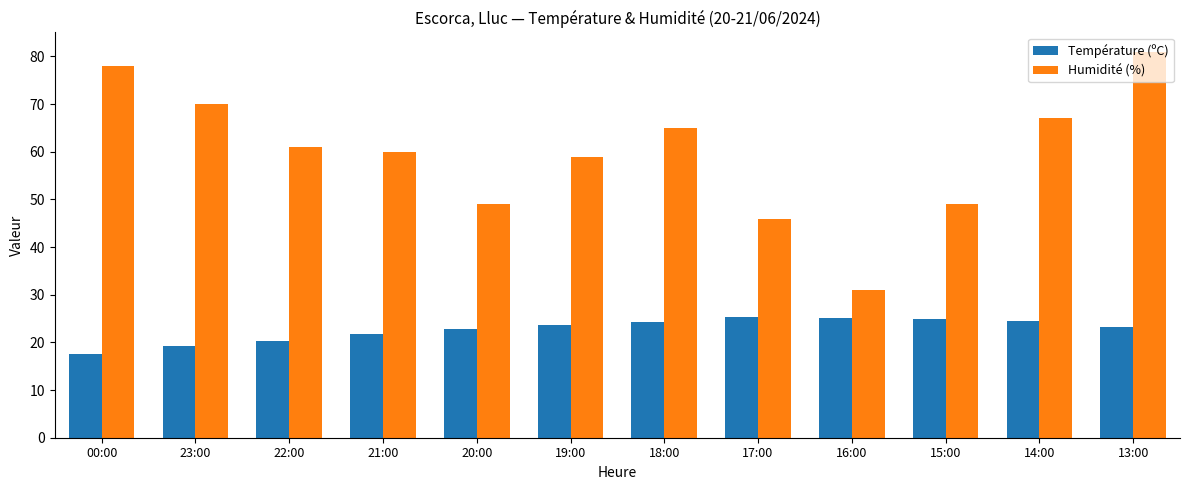

What is the lowest value of the Humidité (%) series?

31.0